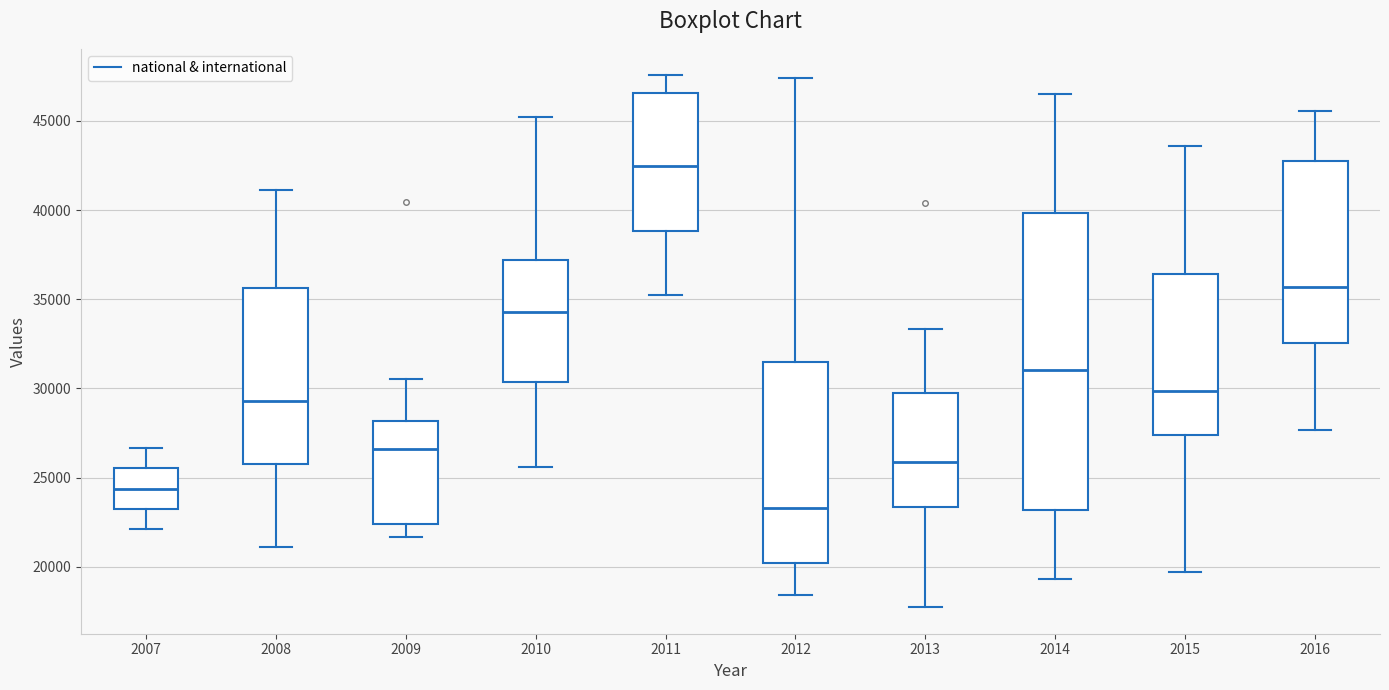

Reading left to right, read every box against the y-axis: the position of its median line, the range the box covers, and the ends of its whiskers. The values are not printed on the chart, so give them approximately, as read against the axis.

2007: median 24500, box 23000 to 25500, whiskers 22000 to 26500
2008: median 29500, box 25500 to 35500, whiskers 21000 to 41000
2009: median 26500, box 22500 to 28000, whiskers 21500 to 30500
2010: median 34500, box 30500 to 37000, whiskers 25500 to 45000
2011: median 42500, box 39000 to 46500, whiskers 35000 to 47500
2012: median 23500, box 20000 to 31500, whiskers 18500 to 47500
2013: median 26000, box 23500 to 29500, whiskers 17500 to 33500
2014: median 31000, box 23000 to 40000, whiskers 19500 to 46500
2015: median 30000, box 27500 to 36500, whiskers 19500 to 43500
2016: median 35500, box 32500 to 42500, whiskers 27500 to 45500